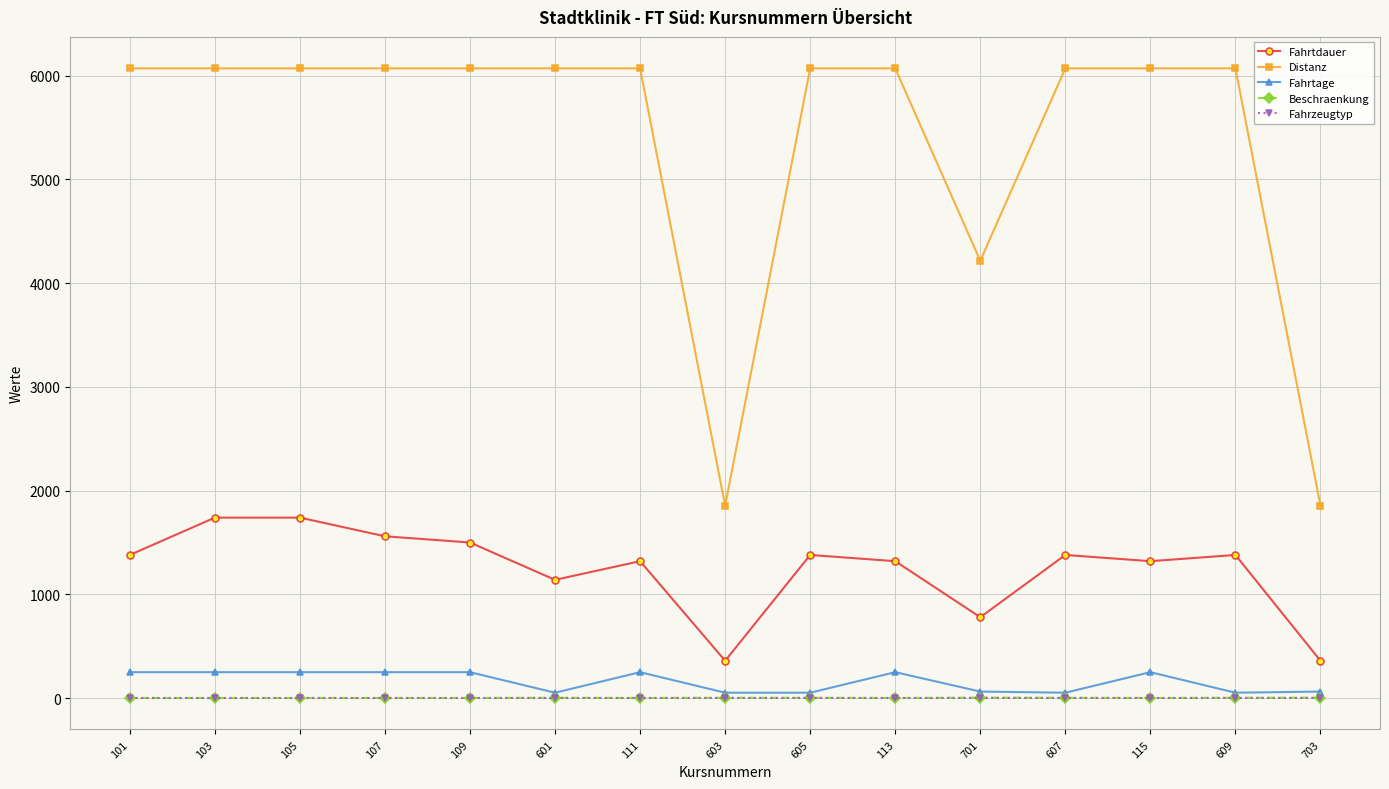

True or false: Fahrtage and Fahrtdauer cross at least once.

False